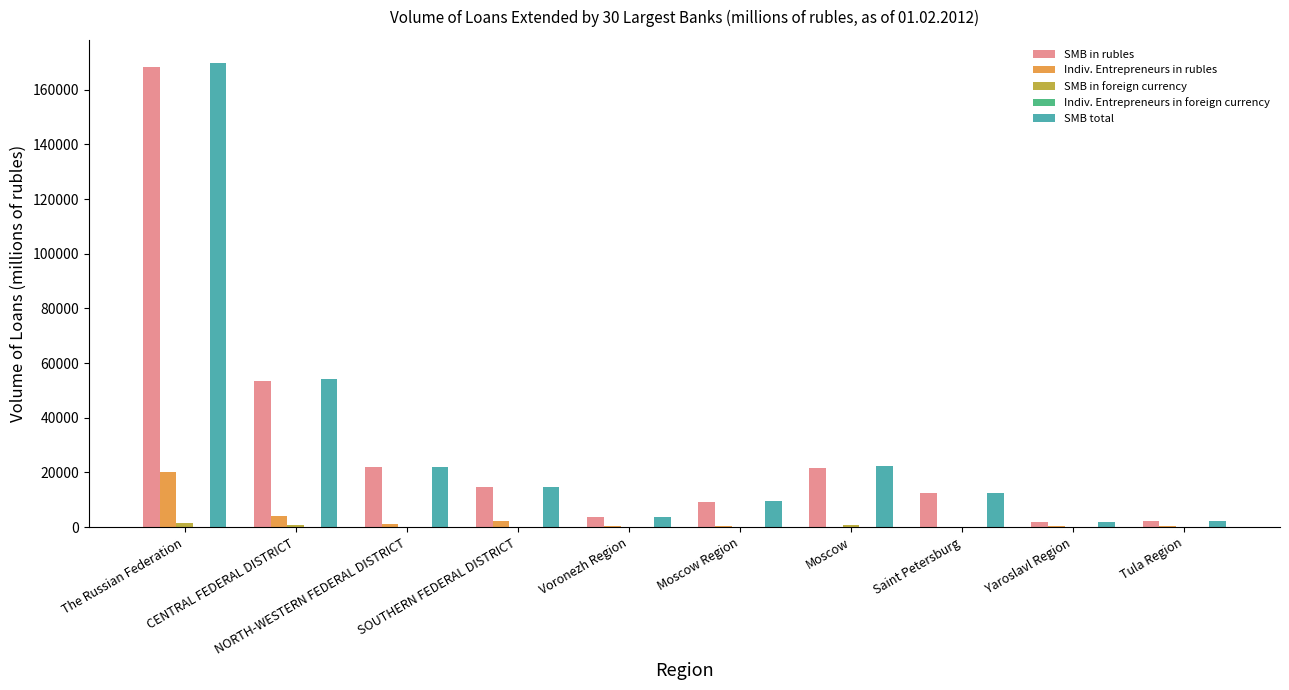

Where is Indiv. Entrepreneurs in foreign currency nearest to the value 18?

CENTRAL FEDERAL DISTRICT